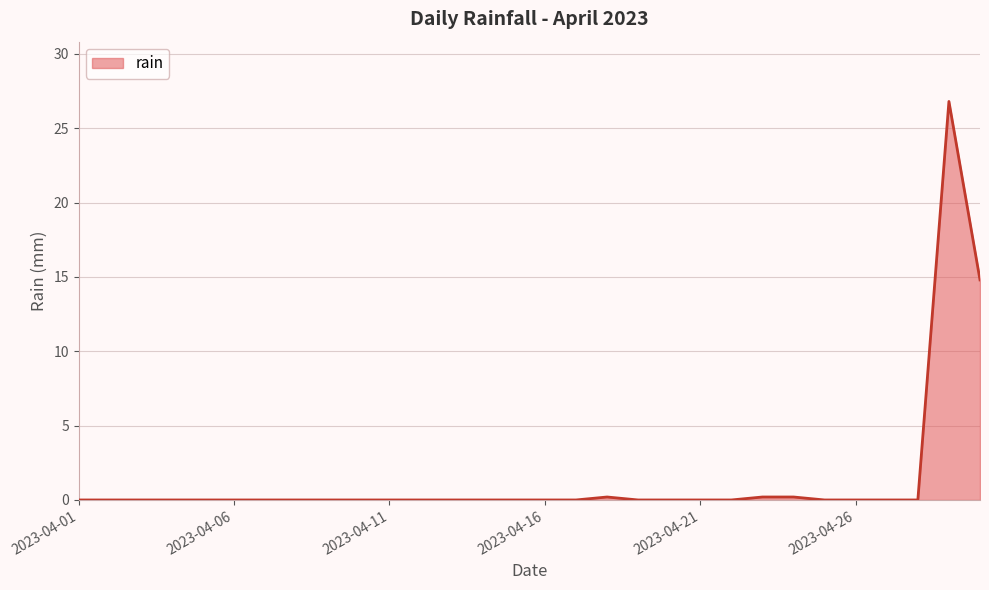

What is the maximum value shown in the chart?

26.8